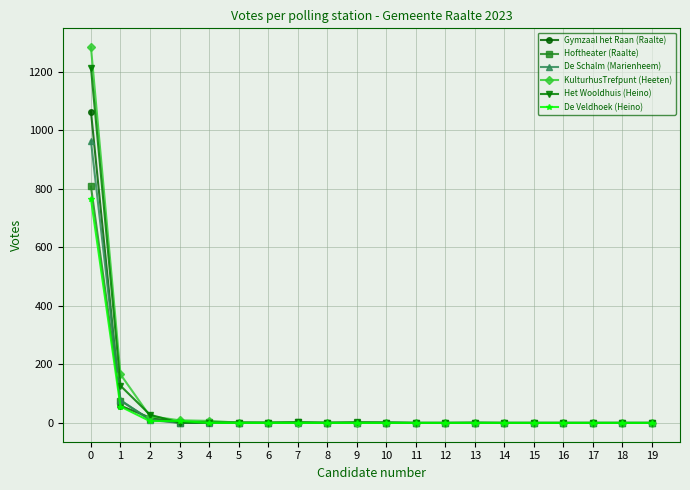

What is the average value of the Hoftheater (Raalte) series?

45